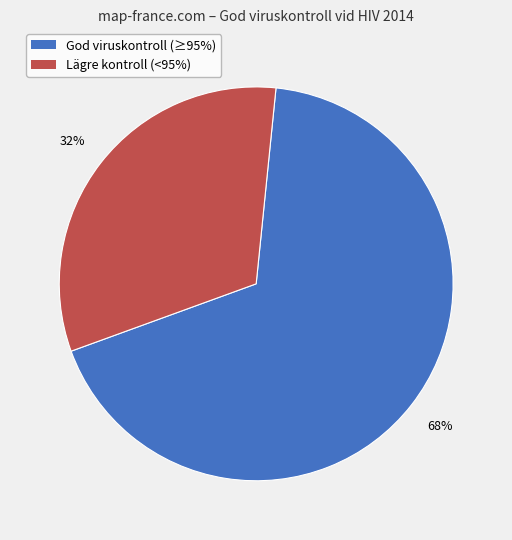

To the nearest percent, what is the difference between the largest and smallest slice percentages?

36%